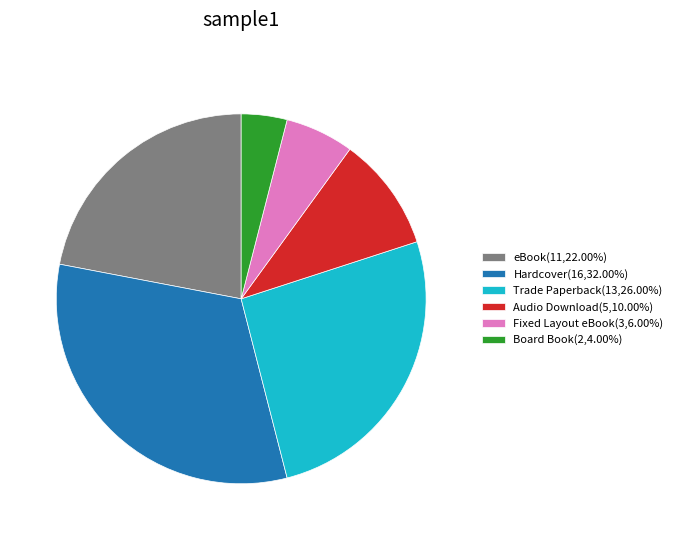

Is the sum of Board Book(2,4.00%) and Hardcover(16,32.00%) greater than half?

No